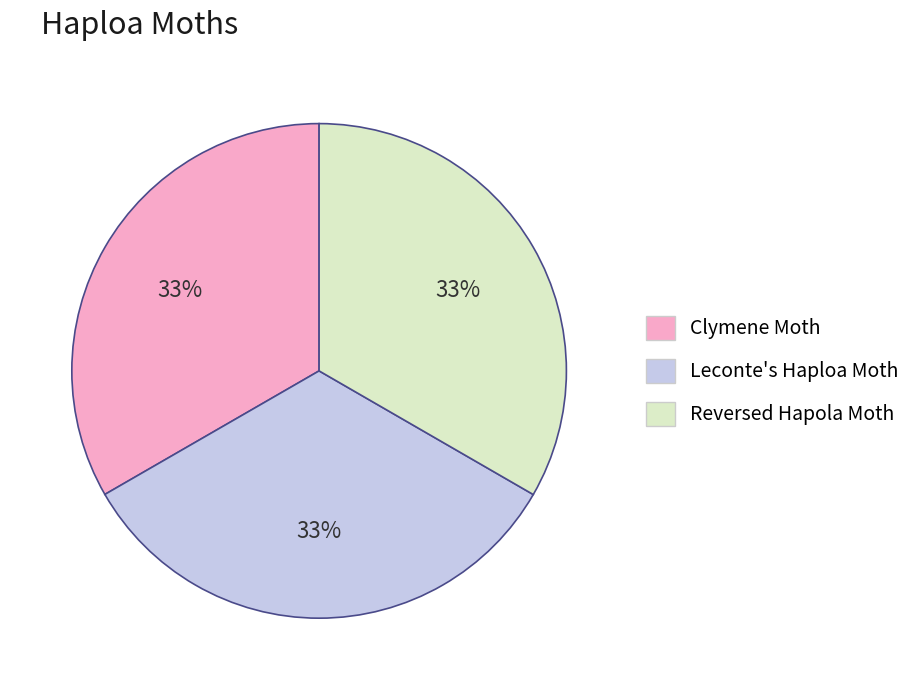

Approximately how many times larger is the value at Leconte's Haploa Moth compared to Clymene Moth?

1.0